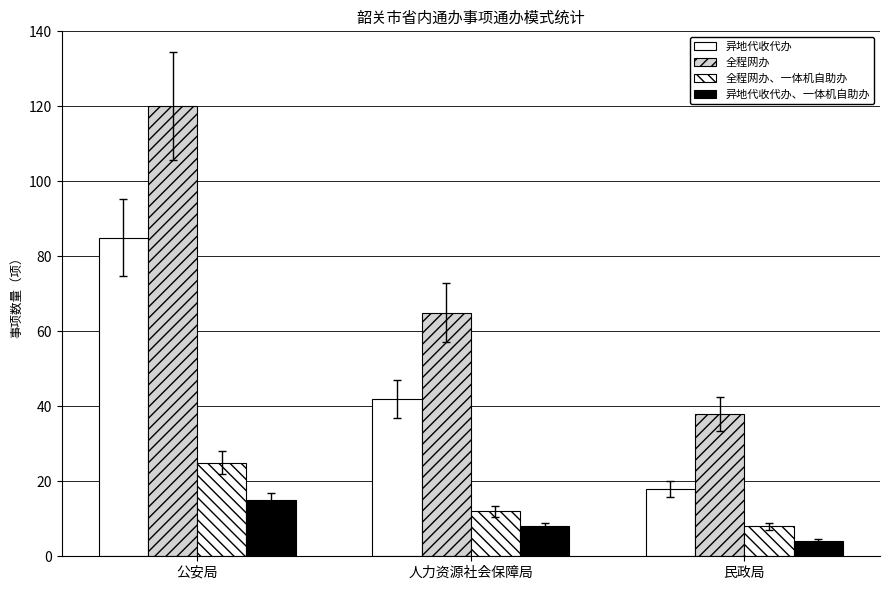

Count the 异地代收代办、一体机自助办 values in the range 4 to 15.

3